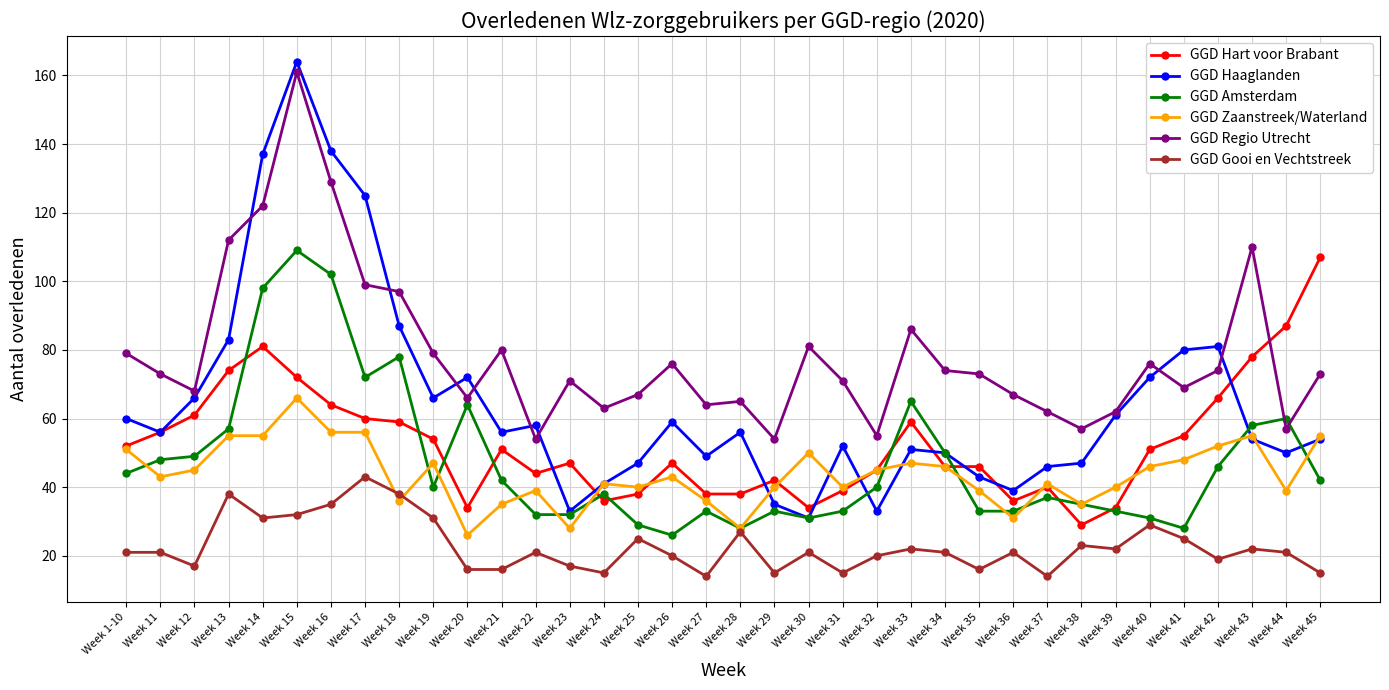

The GGD Regio Utrecht series shows 65 at Week 28. True or false?

True